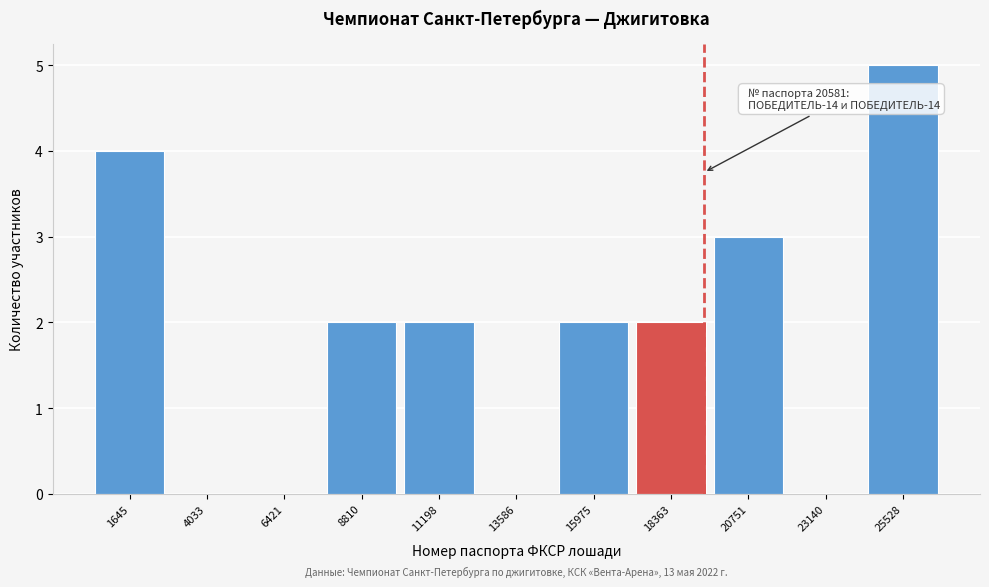

Reading right to left, extract all data points from this chart.

25528=5	23140=0	20751=3	18363=2	15975=2	13586=0	11198=2	8810=2	6421=0	4033=0	1645=4